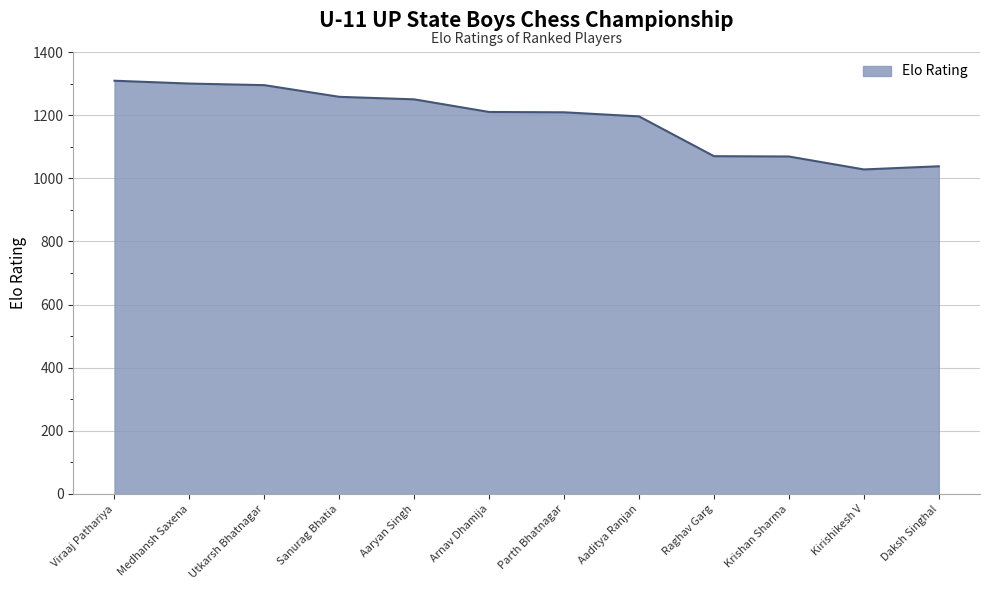

What is the change in value from Raghav Garg to Krishan Sharma?

-1